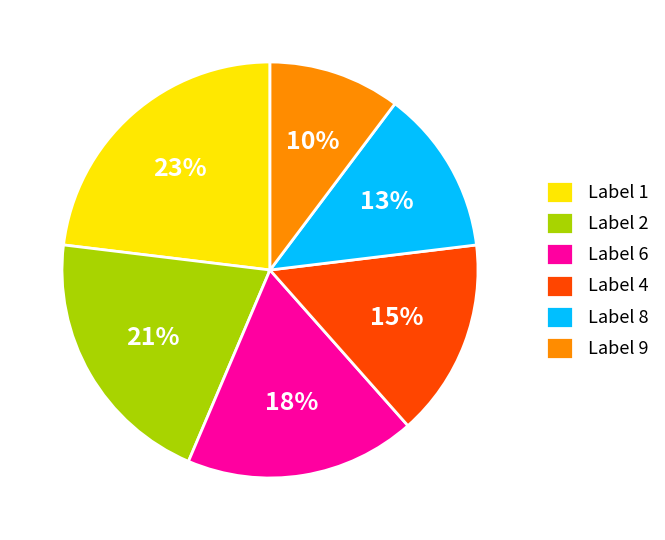

Between Label 8 and Label 1, which is larger?

Label 1